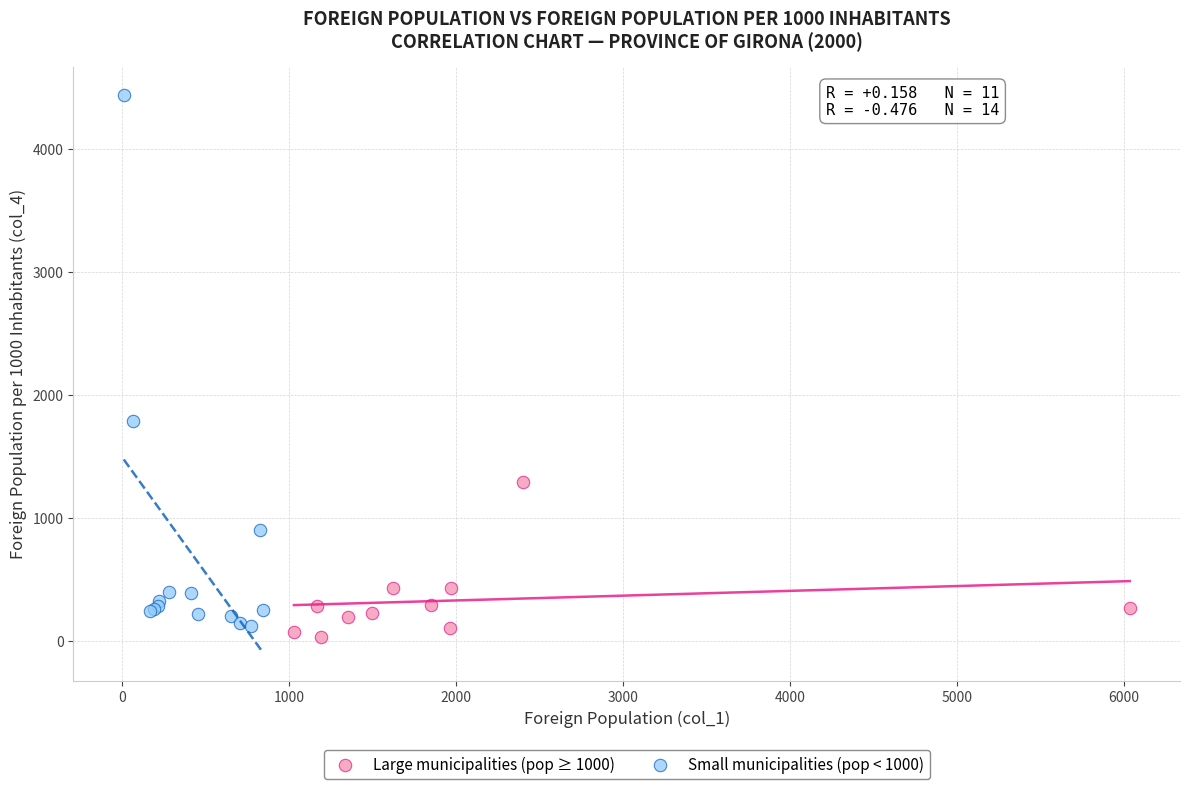

Which series has the largest Y range (max minus min)?

Small municipalities (pop < 1000)